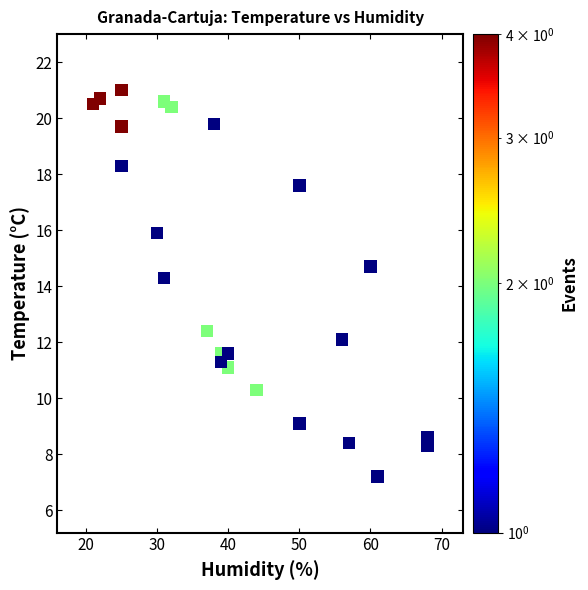

What is the range of Y values (max minus min)?

13.8